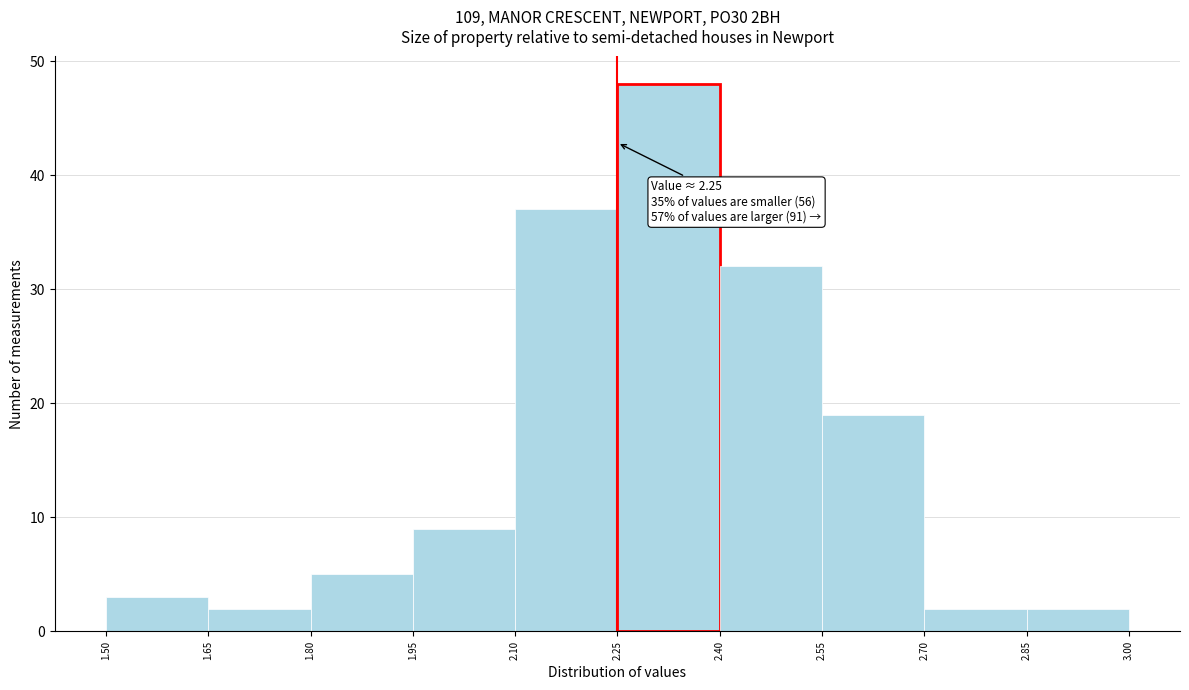

Over which range of the x-axis is the bar tallest?

2.25 to 2.40